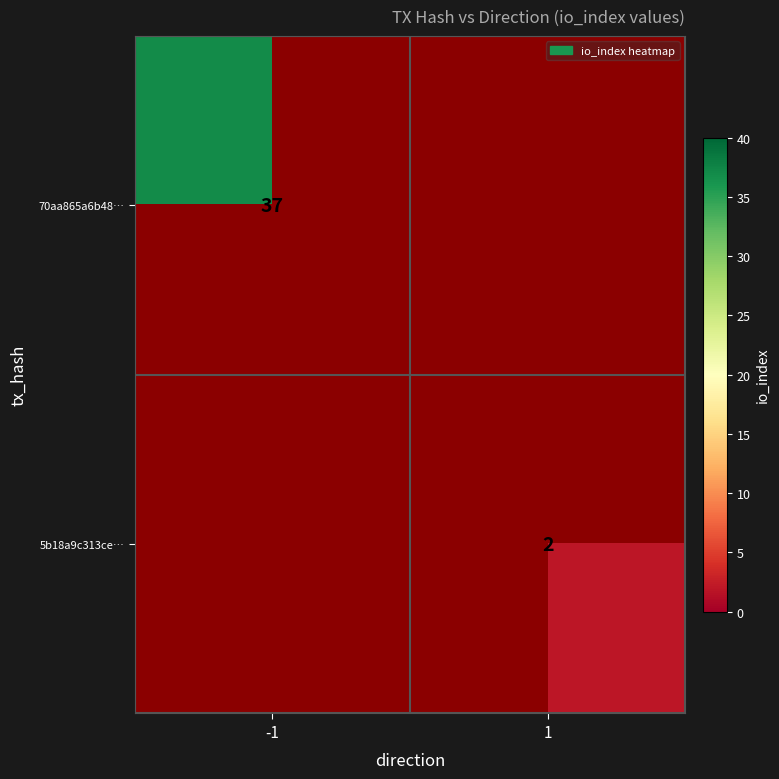

Is it true that 70aa865a6b48… equals 37 at -1?

True